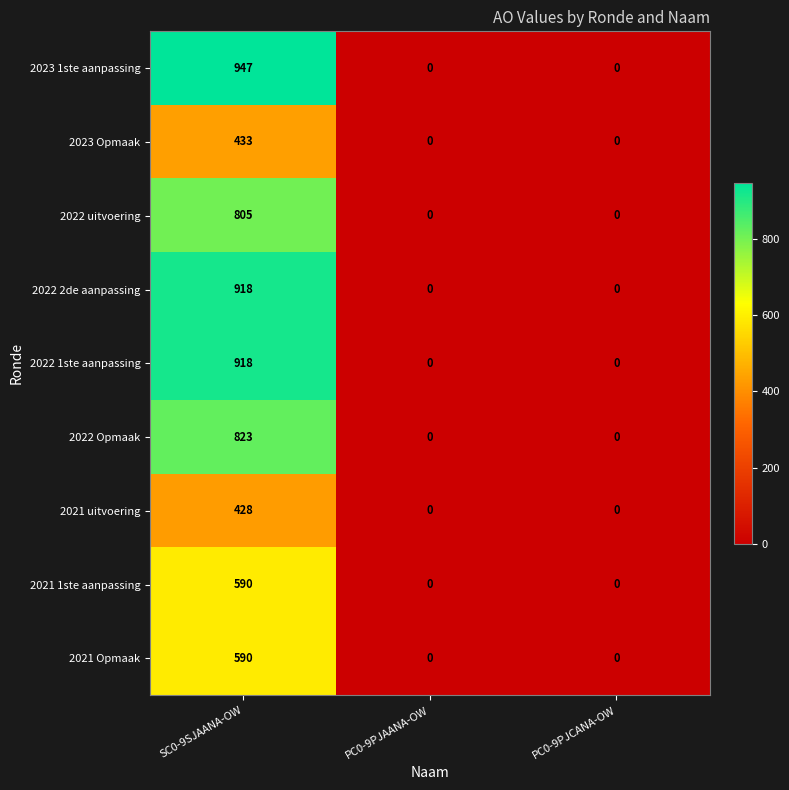

Which category has the highest value across all series?

SC0-9SJAANA-OW